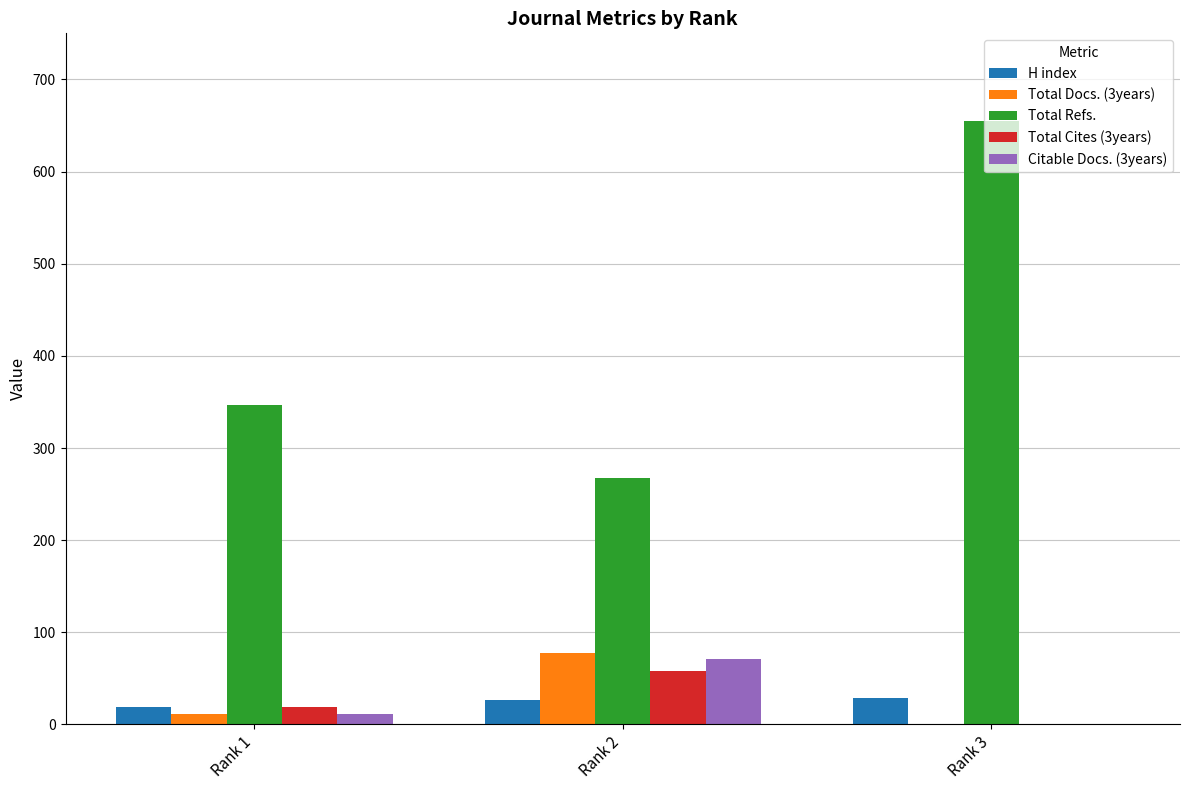

Does the chart contain stacked bars?

No